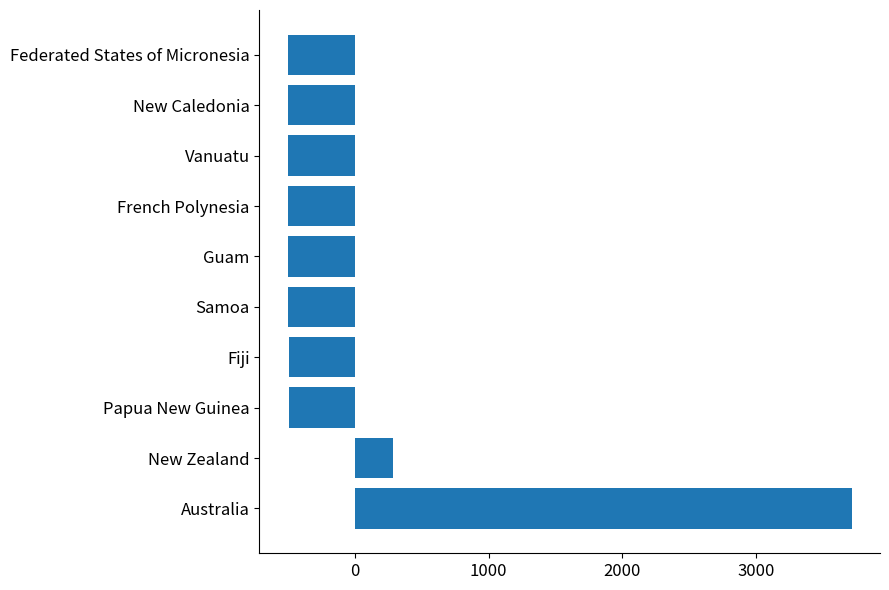

What is the greatest value displayed?

3713.7